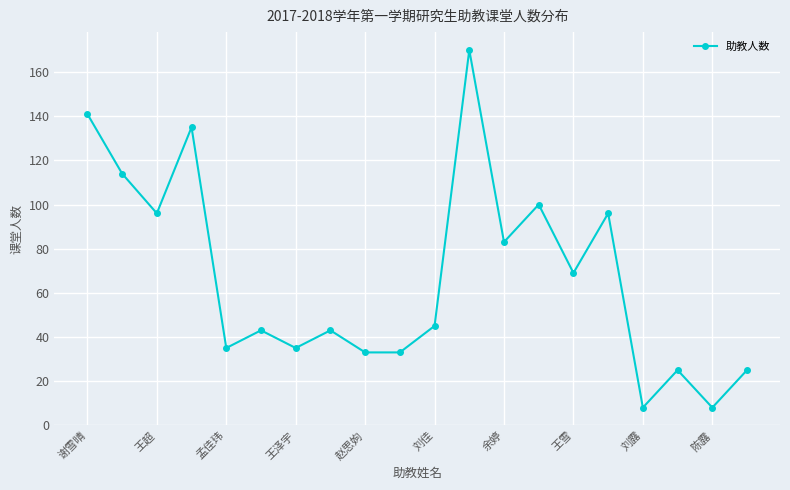

What is the value of the 14th point from the left?

100